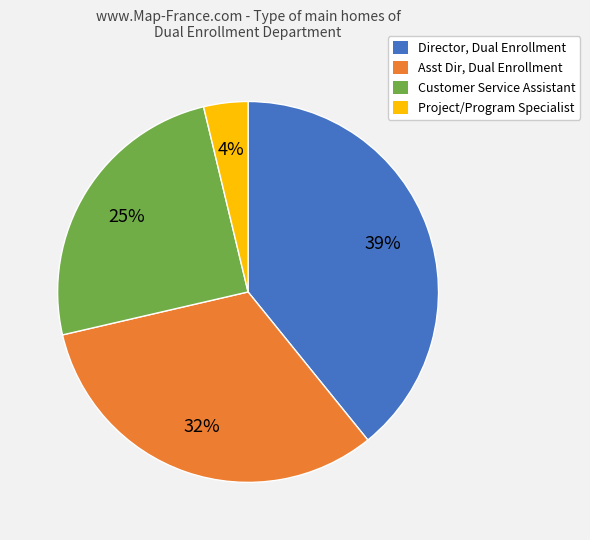

Combined, do Customer Service Assistant and Asst Dir, Dual Enrollment account for over 50%?

Yes